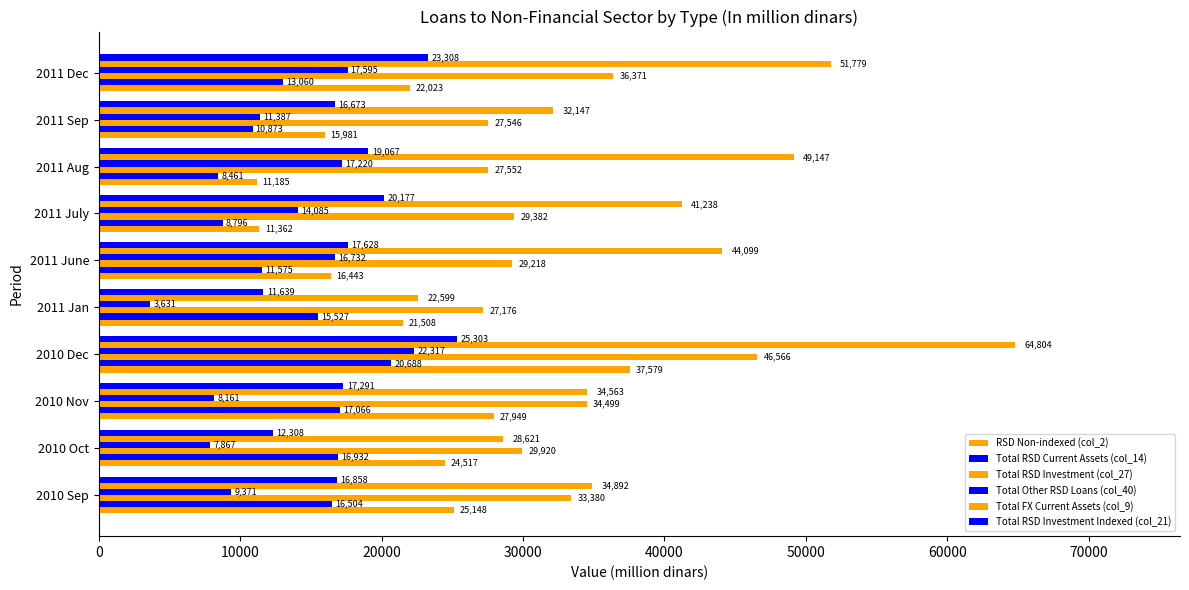

How many values in the Total RSD Current Assets (col_14) series exceed 15526?

5